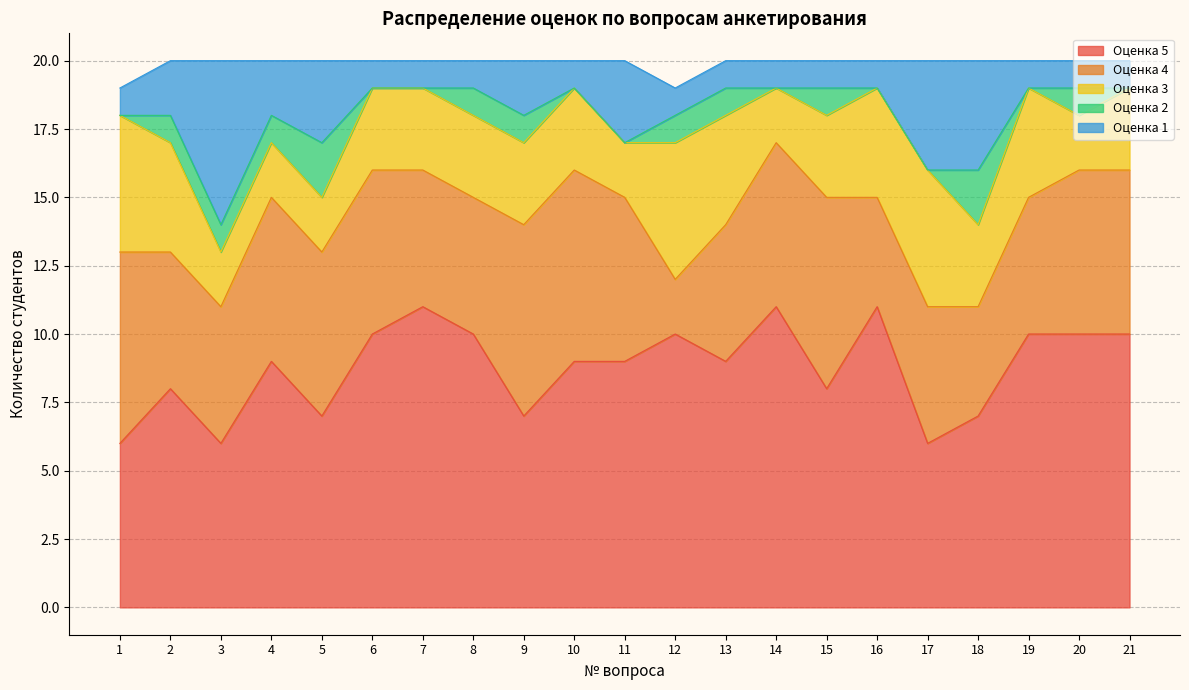

The value of Оценка 3 at 19 is 4. True or false?

True